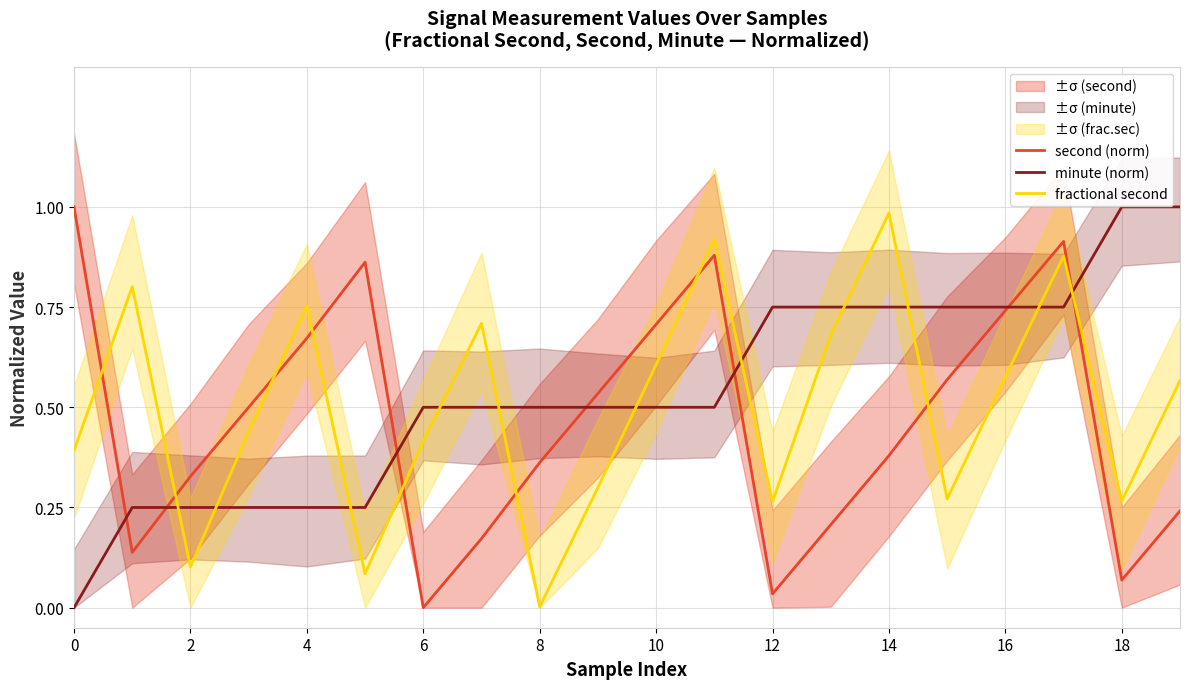

Which category has the lowest value in the fractional second series?

8